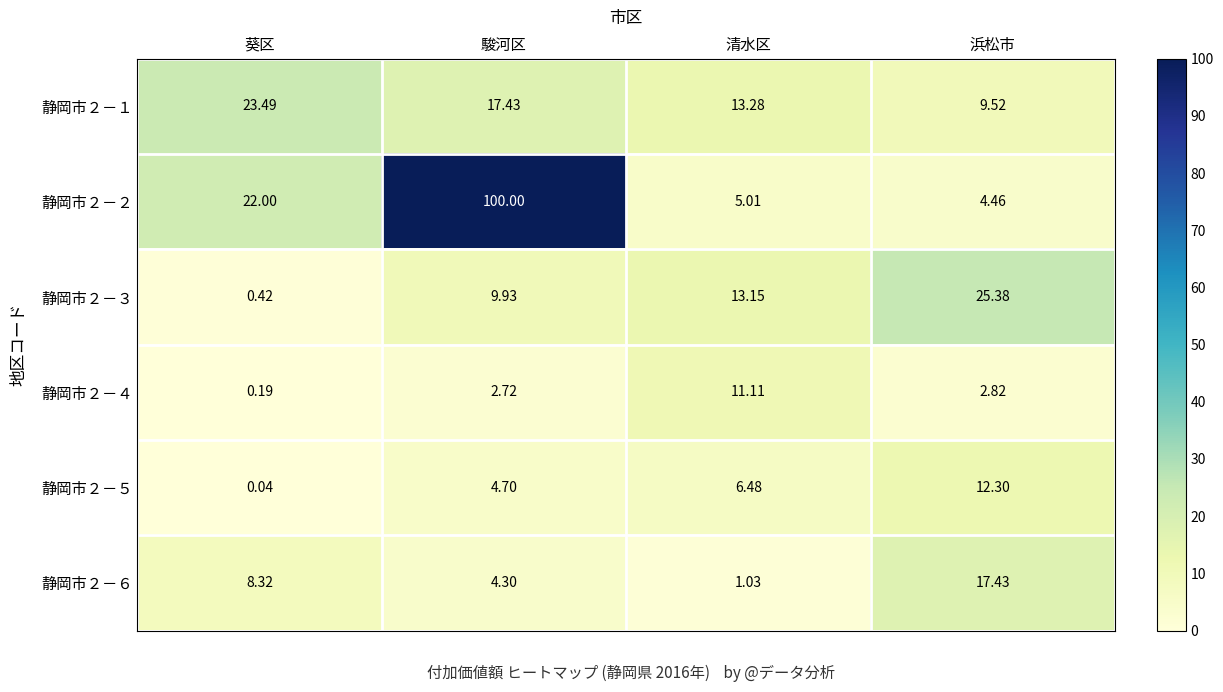

At which label is 静岡市２－３ closest to 12?

清水区